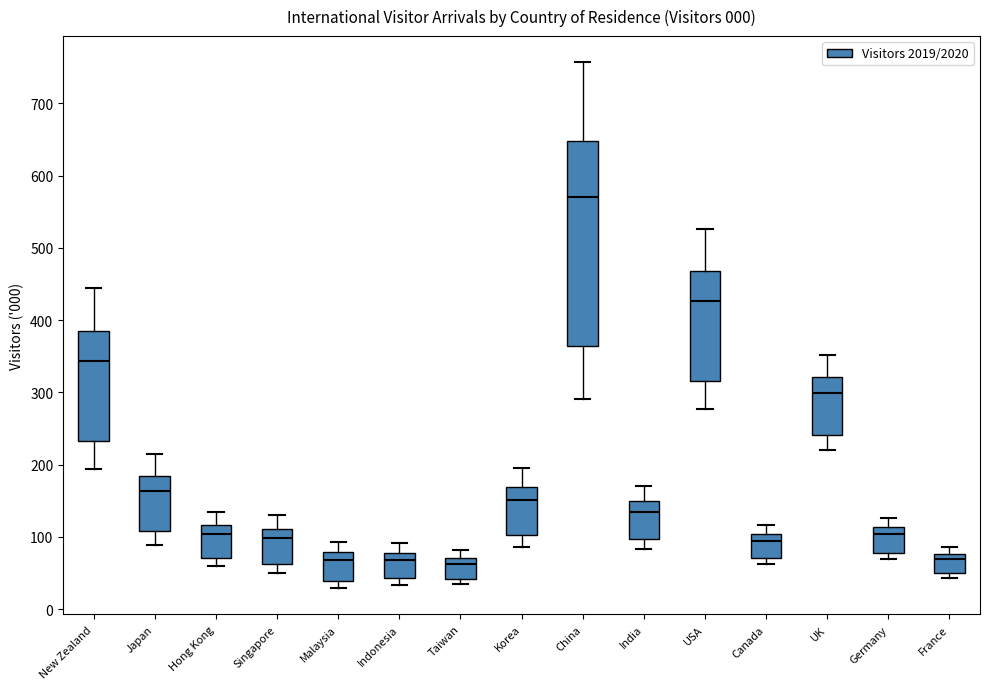

Which box is the tallest, from its lower edge to its upper edge?

China